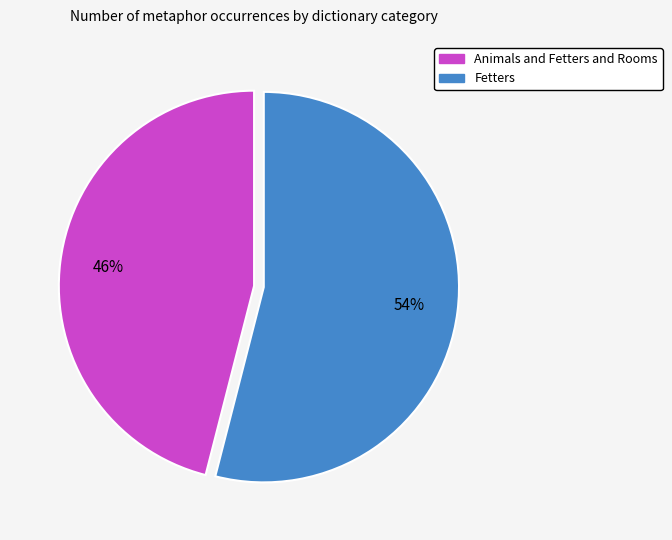

Combined, do Fetters and Animals and Fetters and Rooms account for over 50%?

Yes